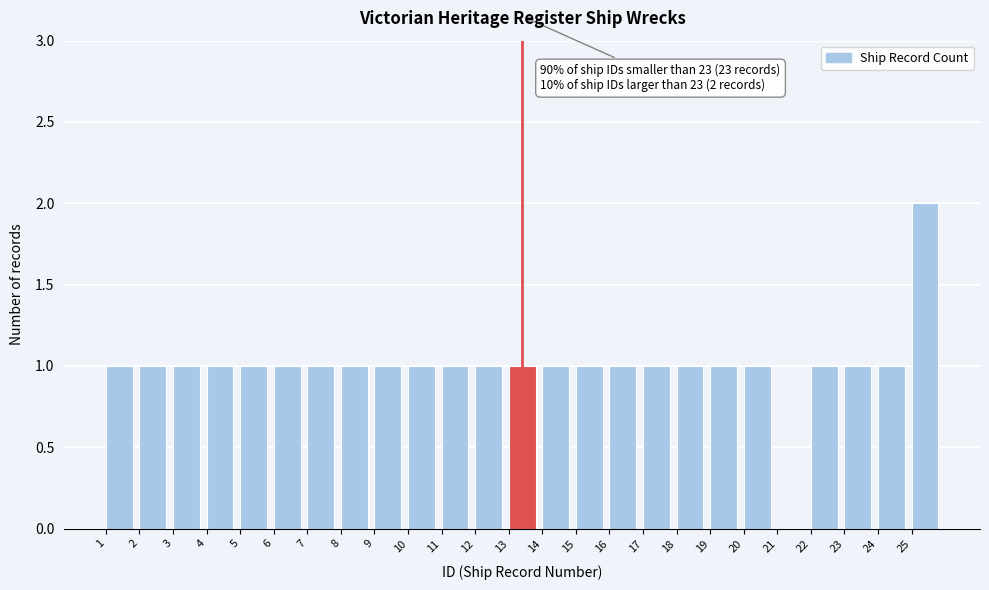

Over which range of the x-axis is the bar tallest?

25 to 26